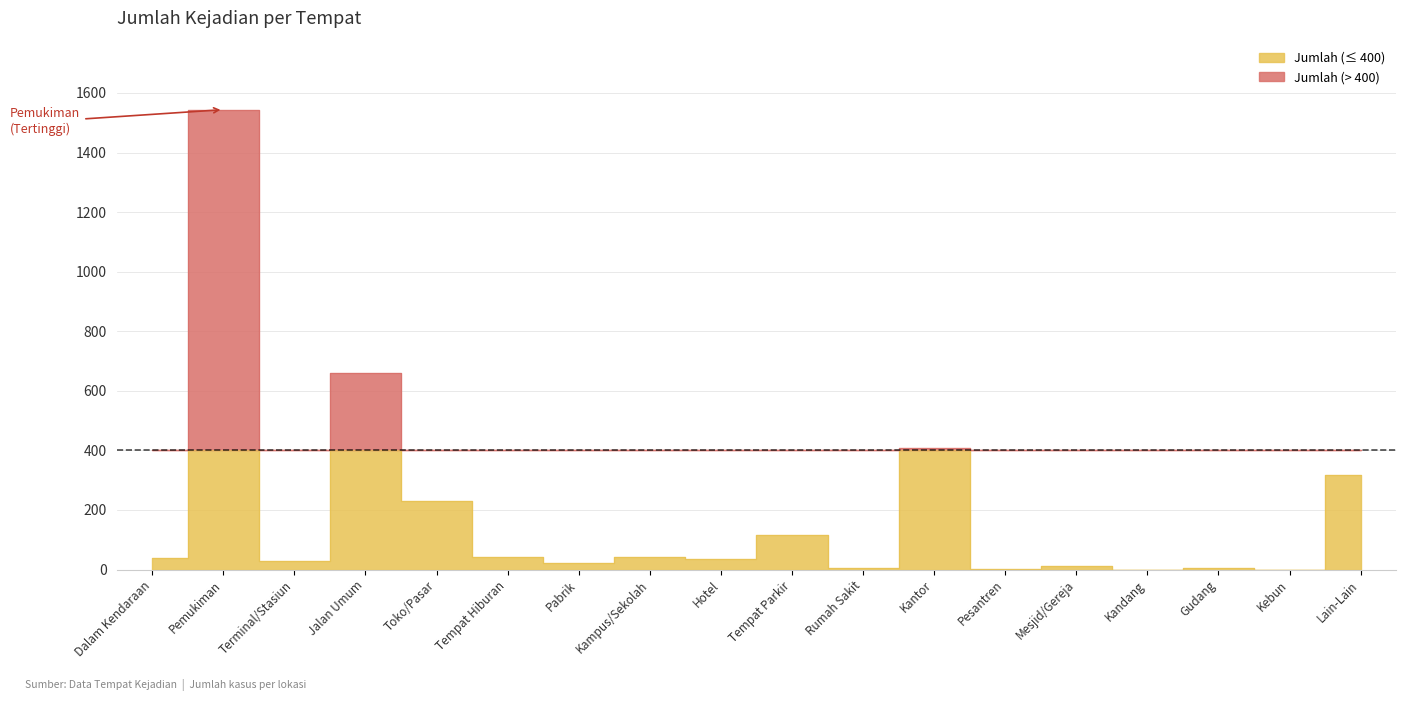

At which category does the data reach its first local valley?

Terminal/Stasiun